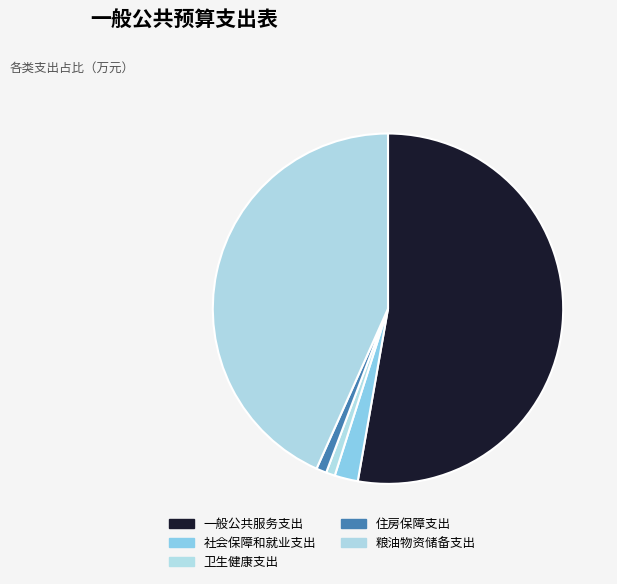

Which slice represents more than half of the pie?

一般公共服务支出